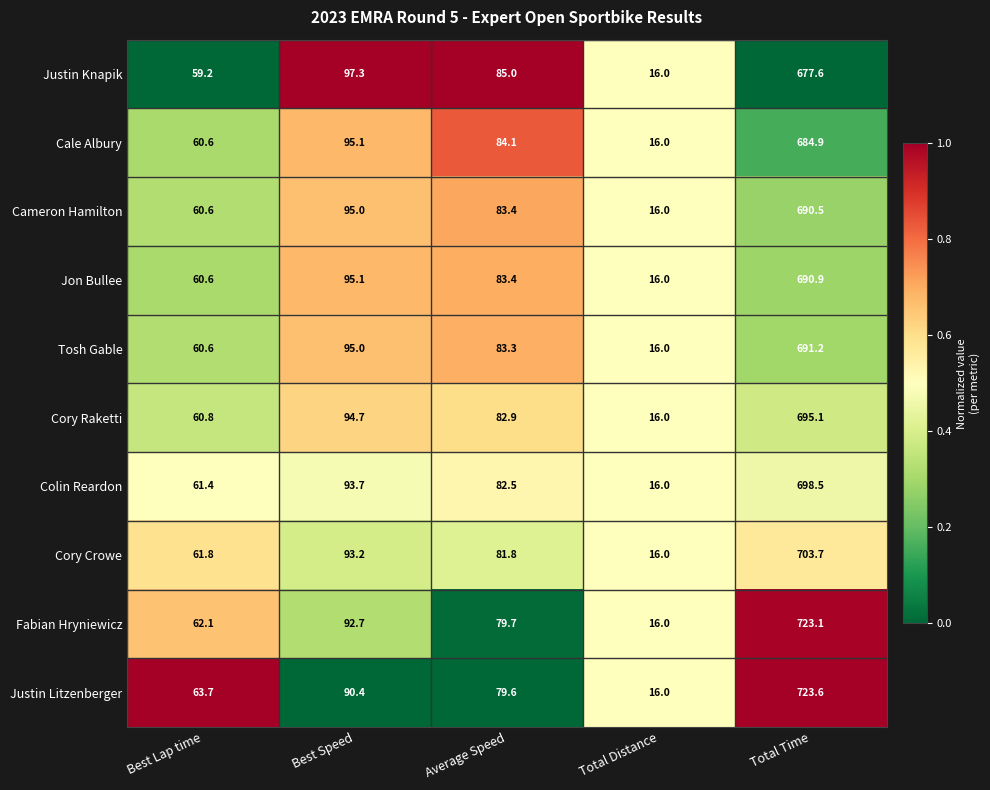

What is the difference between the maximum and minimum values in the Jon Bullee series?

674.9